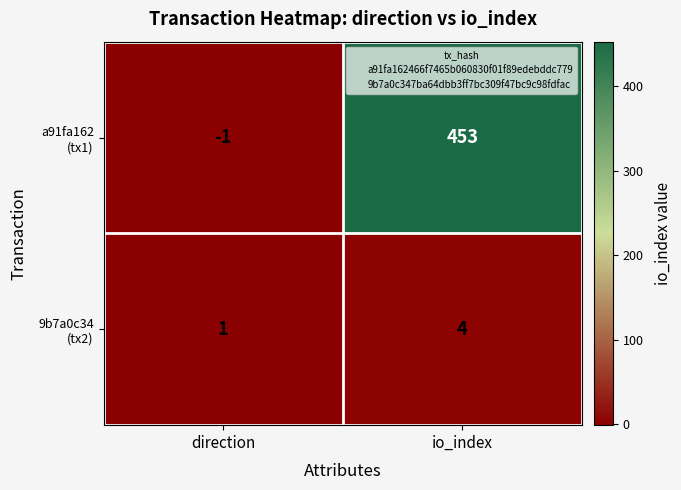

Which category has the lowest value across all series?

direction